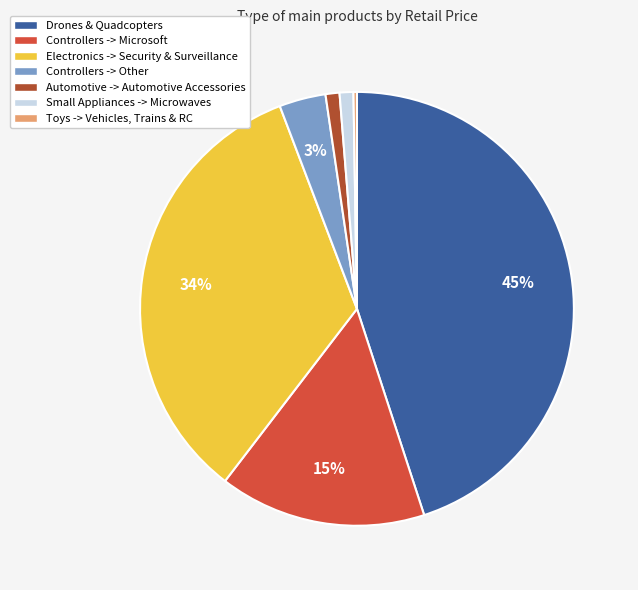

Which slice is the largest?

Drones & Quadcopters